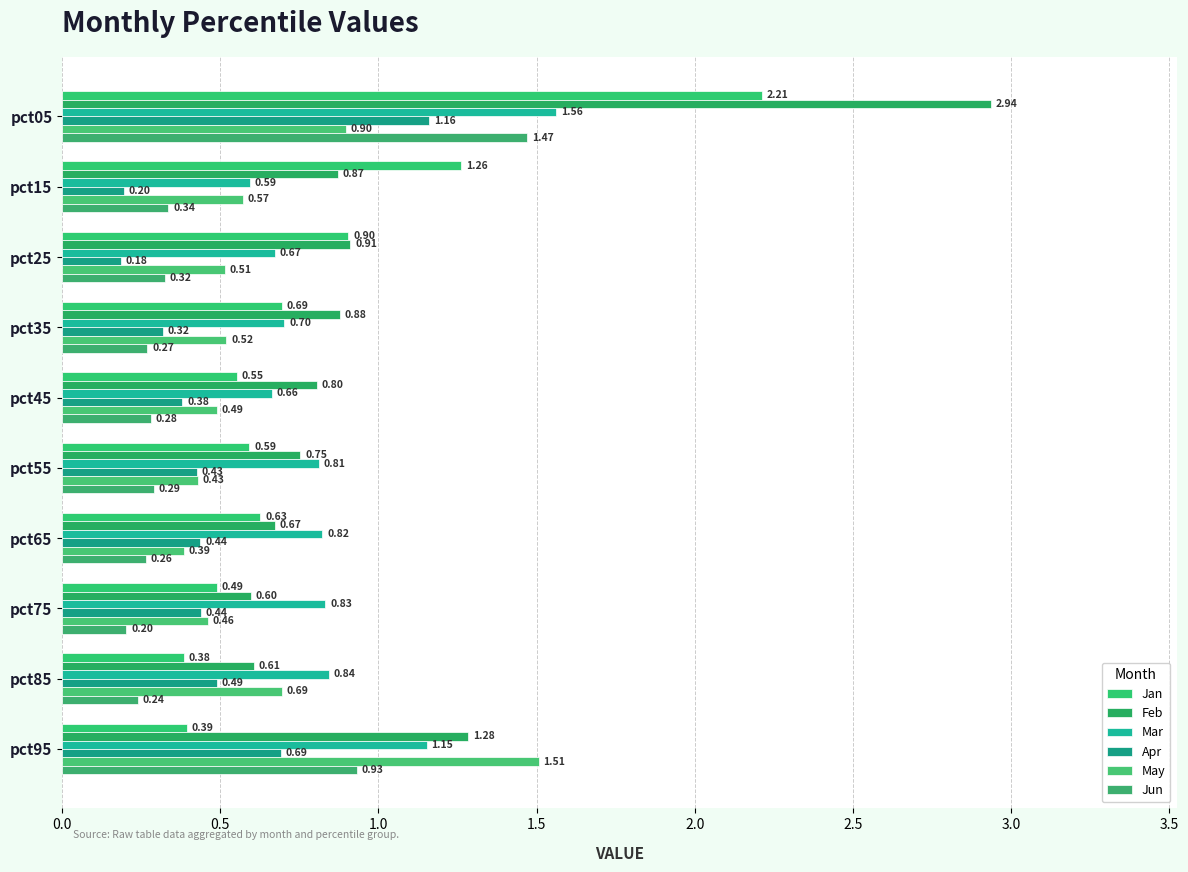

List the labels in order of Jun value, smallest first.

pct75, pct85, pct65, pct35, pct45, pct55, pct25, pct15, pct95, pct05